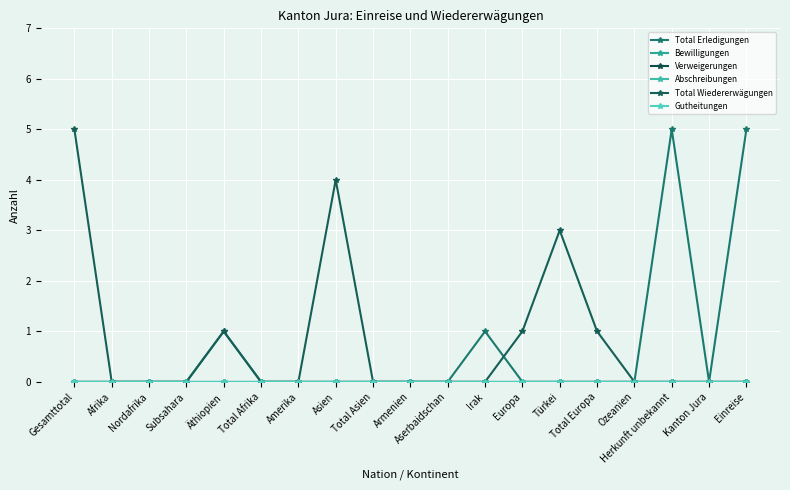

Between Äthiopien and Herkunft unbekannt, which series saw the biggest shift?

Total Erledigungen